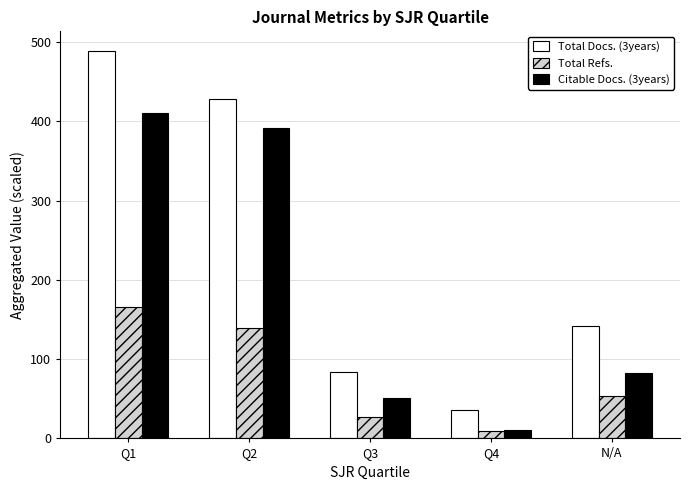

Which series has the largest range (max minus min)?

Total Docs. (3years)